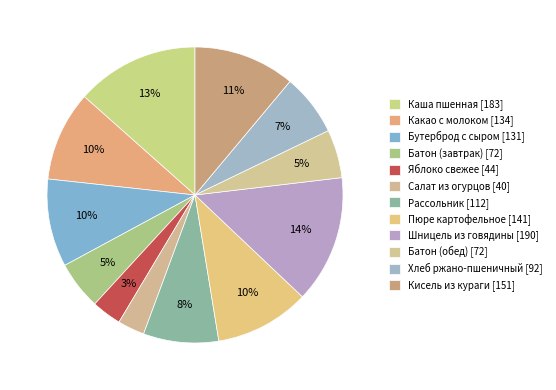

How many slices are in this pie chart?

12